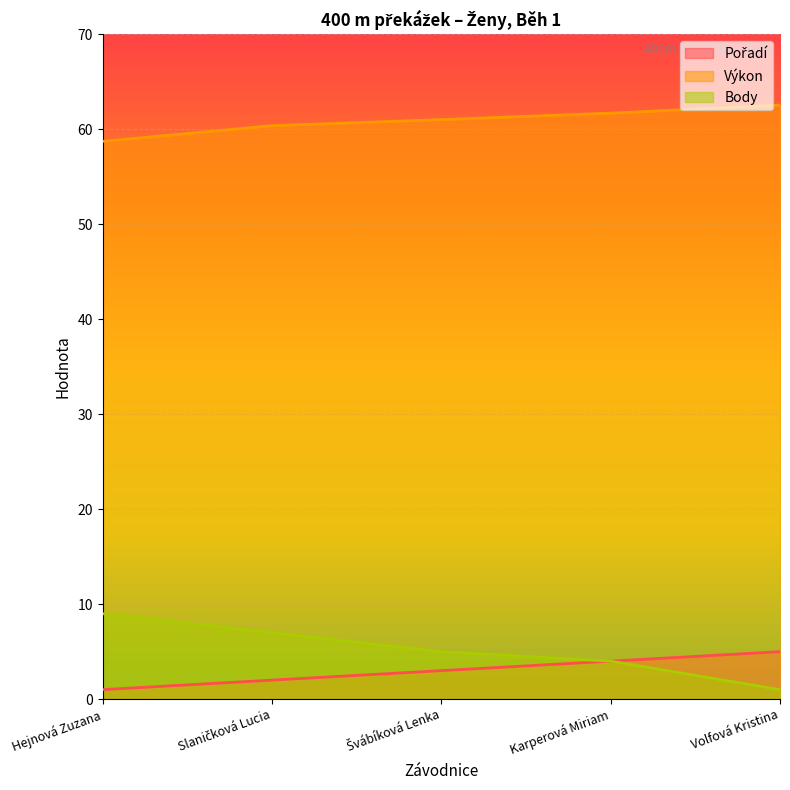

How many values in the Body series are below 5?

2